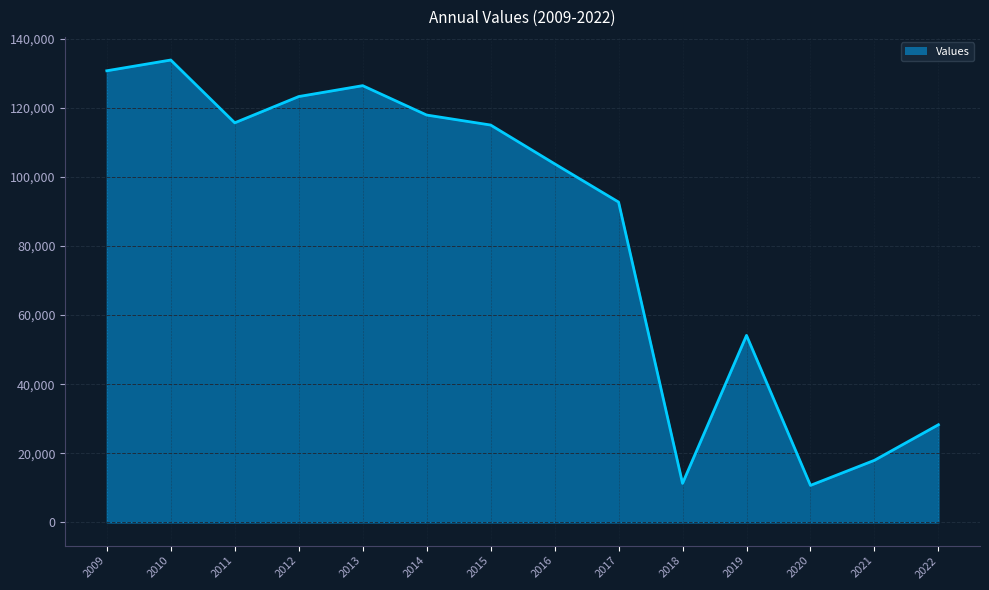

What is the value of the 4th point from the left?

123237